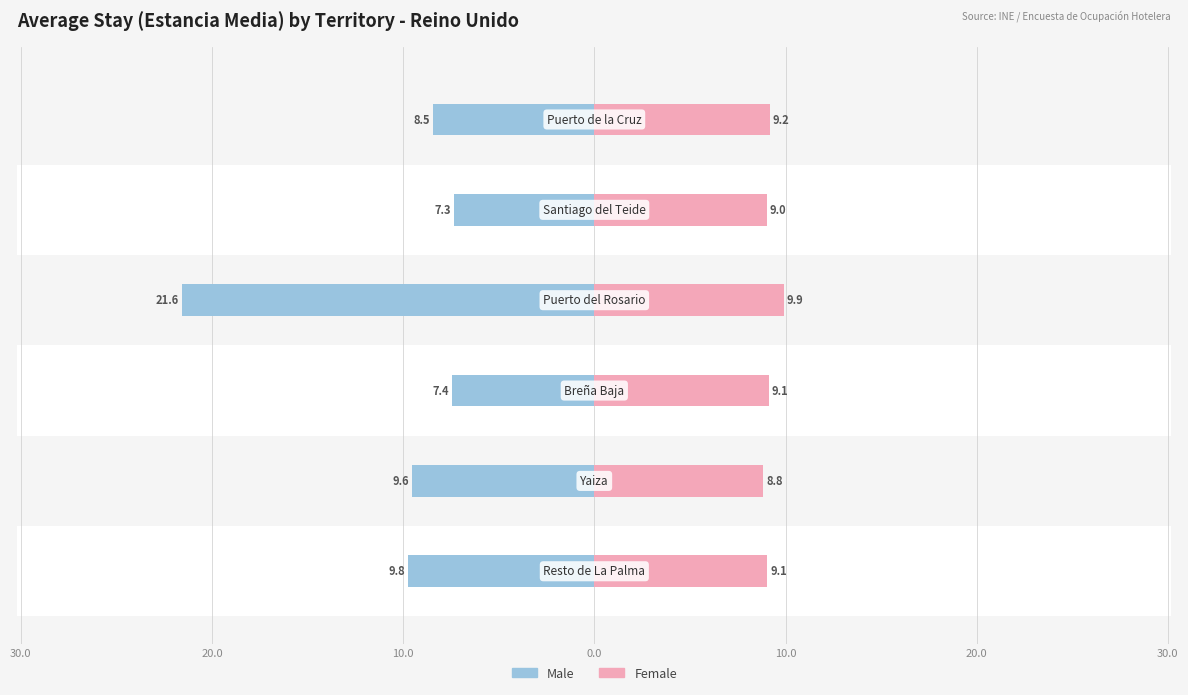

How many bars are there in total?

12